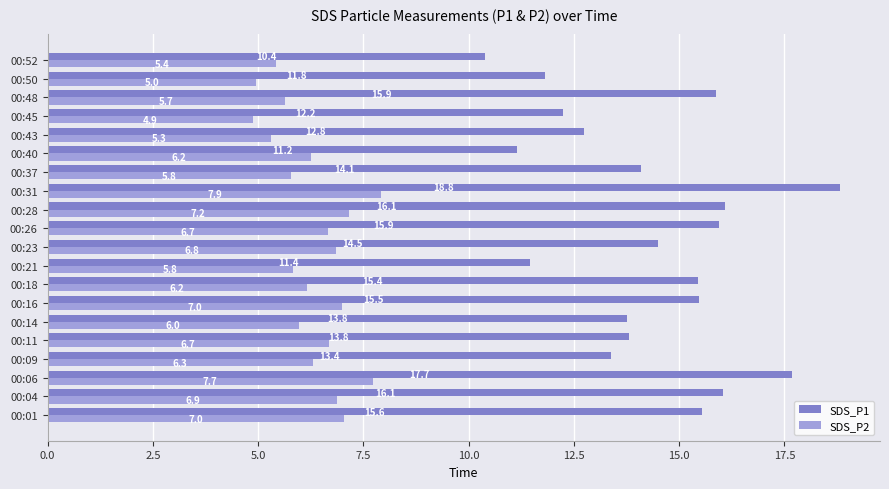

Where is SDS_P2 nearest to the value 6?

00:14